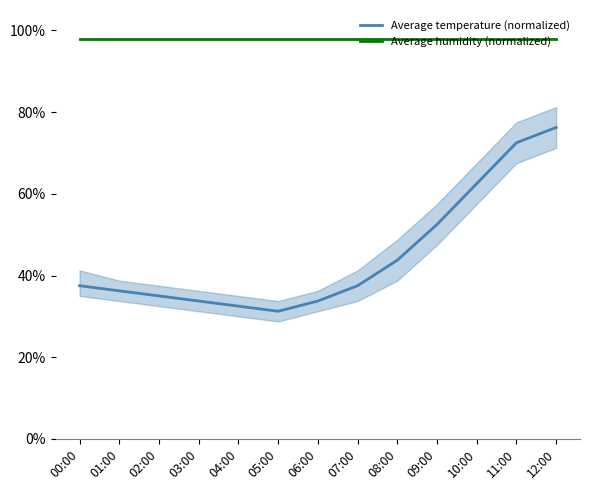

What is the average value of the Average humidity (normalized) series?

98.0